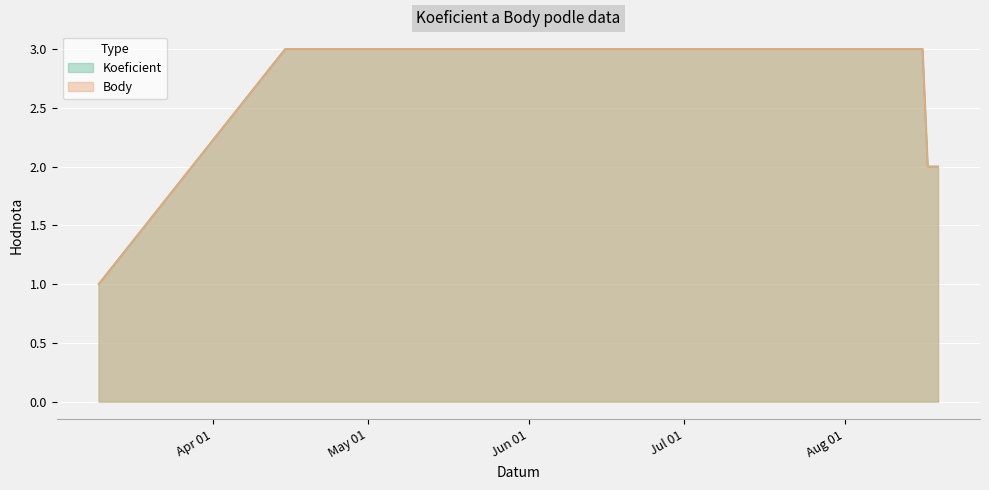

True or false: Koeficient and Body cross at least once.

False